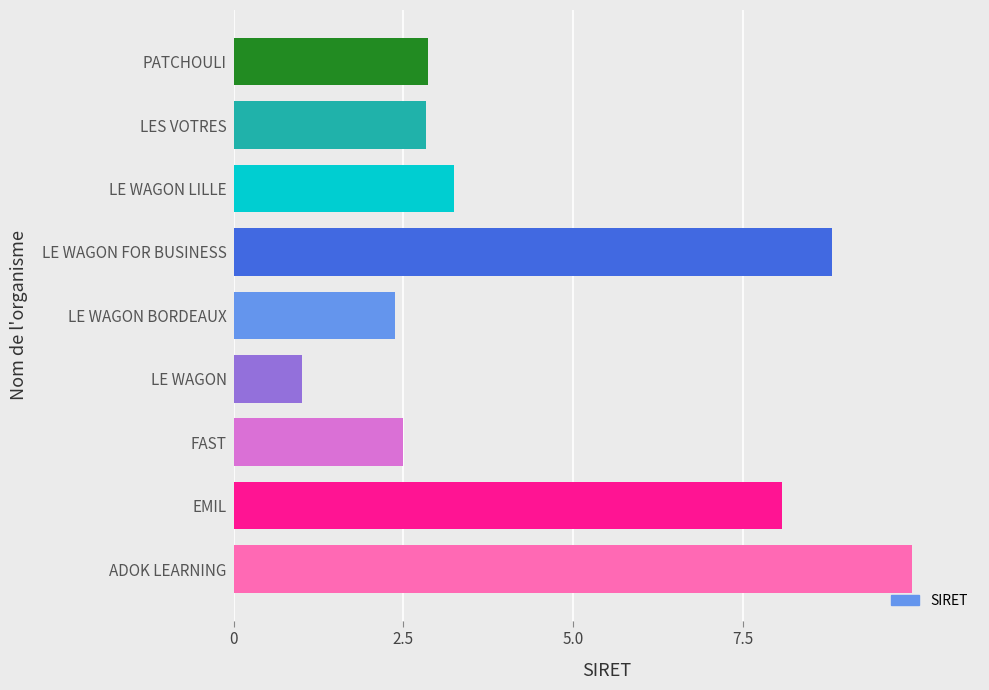

Approximately how many times larger is the value at LE WAGON LILLE compared to LE WAGON FOR BUSINESS?

0.4